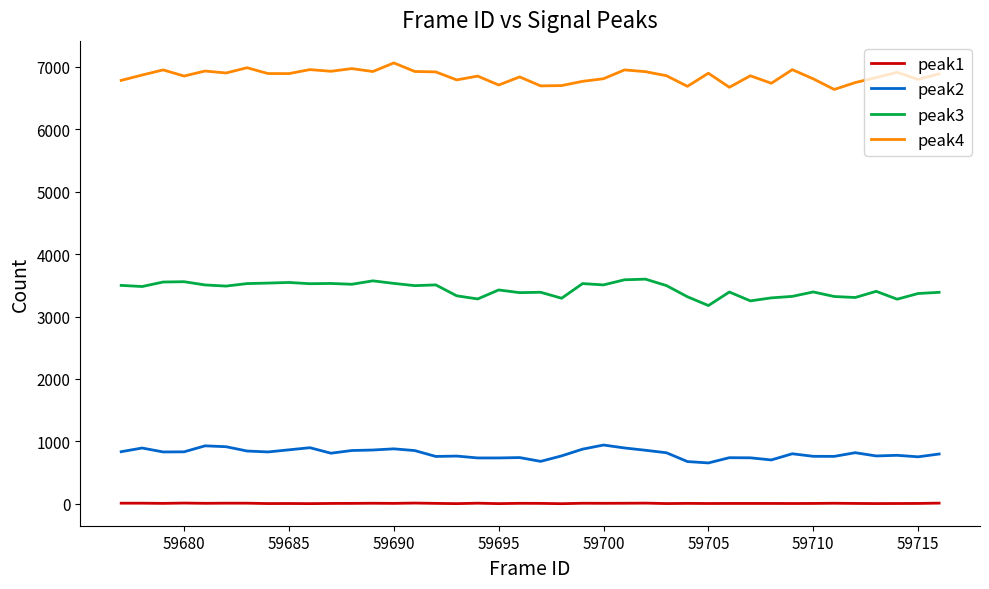

Is this an area chart (filled region under the line)?

No